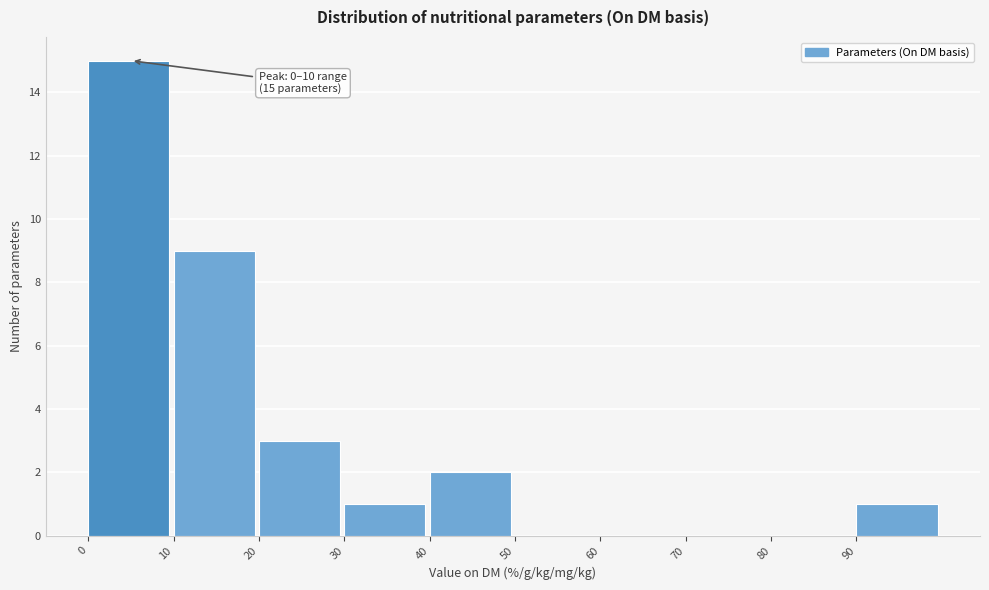

Over which range of the x-axis is the bar tallest?

0 to 10